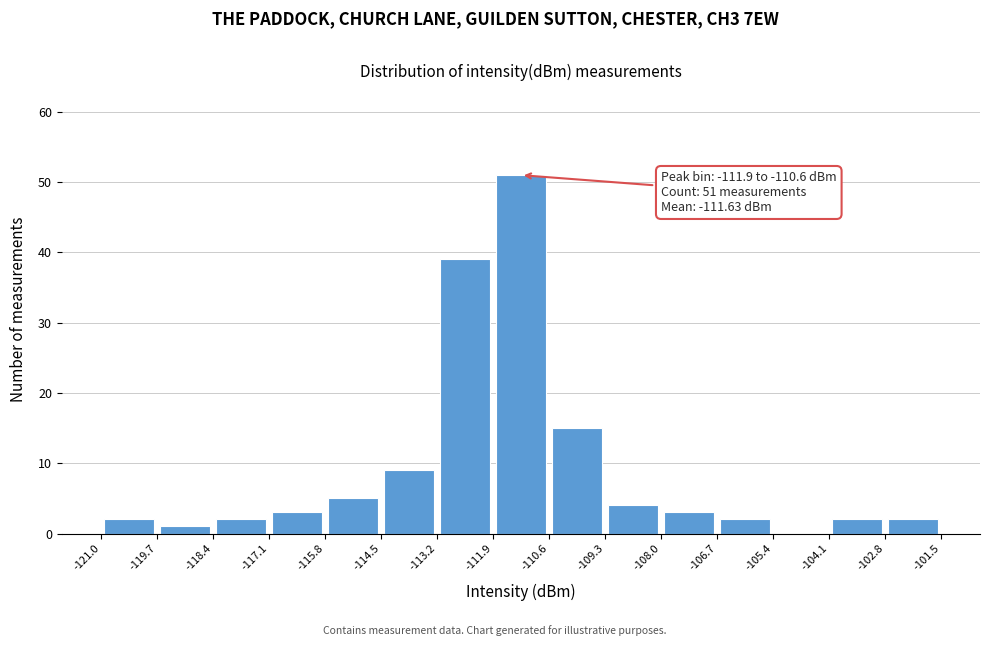

Which range on the x-axis has the tallest bar?

-111.9 to -110.6